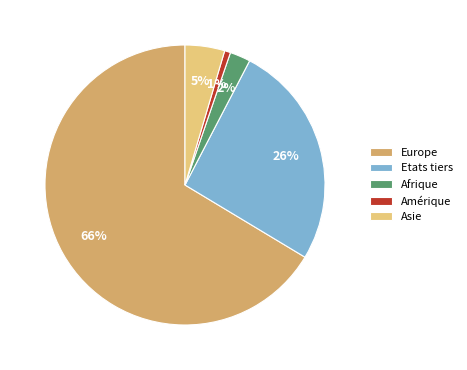

How many segments does this pie chart have?

5